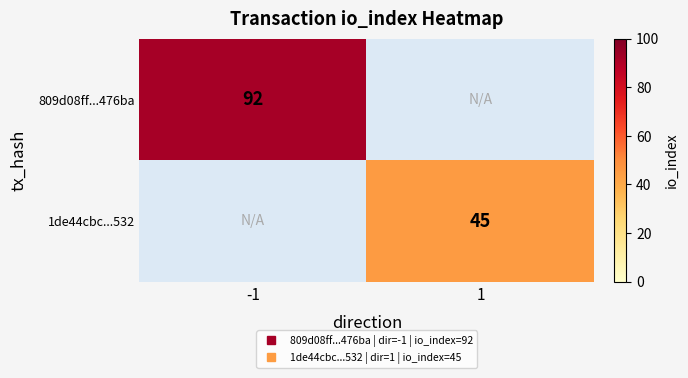

List the series in order of their overall mean, lowest first.

1de44cbc...532, 809d08ff...476ba